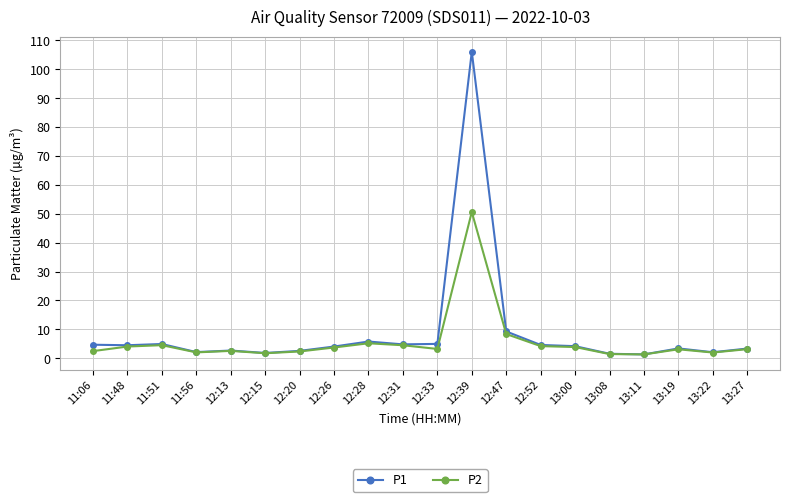

What position from the left is 12:13?

5